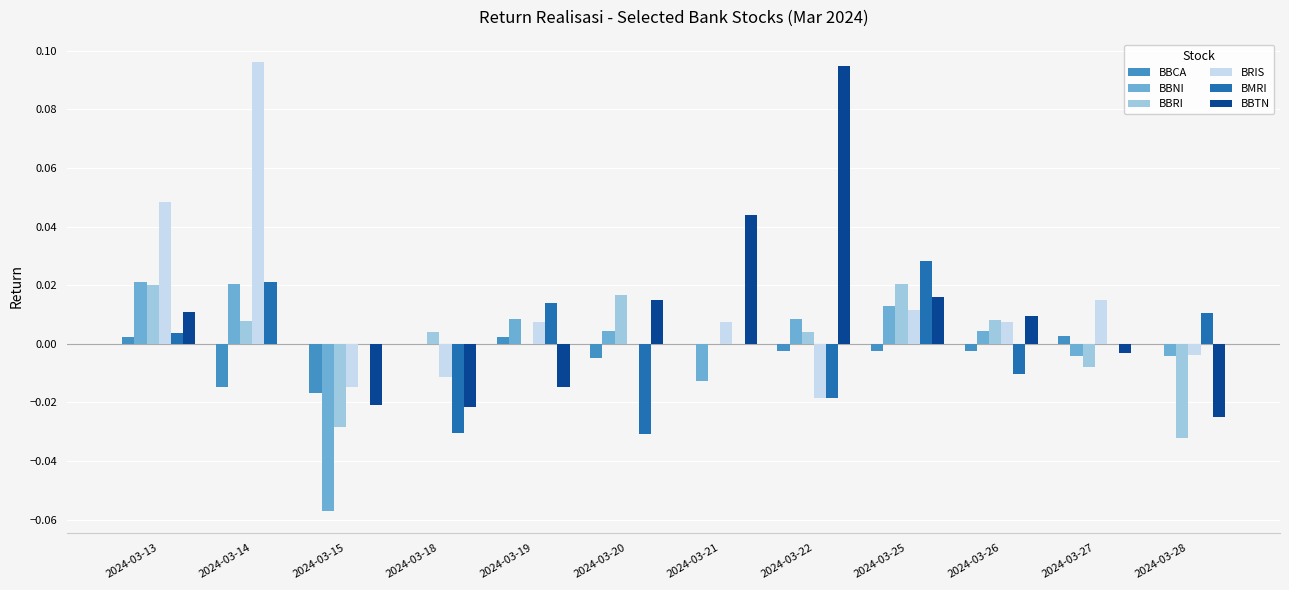

Between 2024-03-13 and 2024-03-15, which series saw the biggest shift?

BBNI